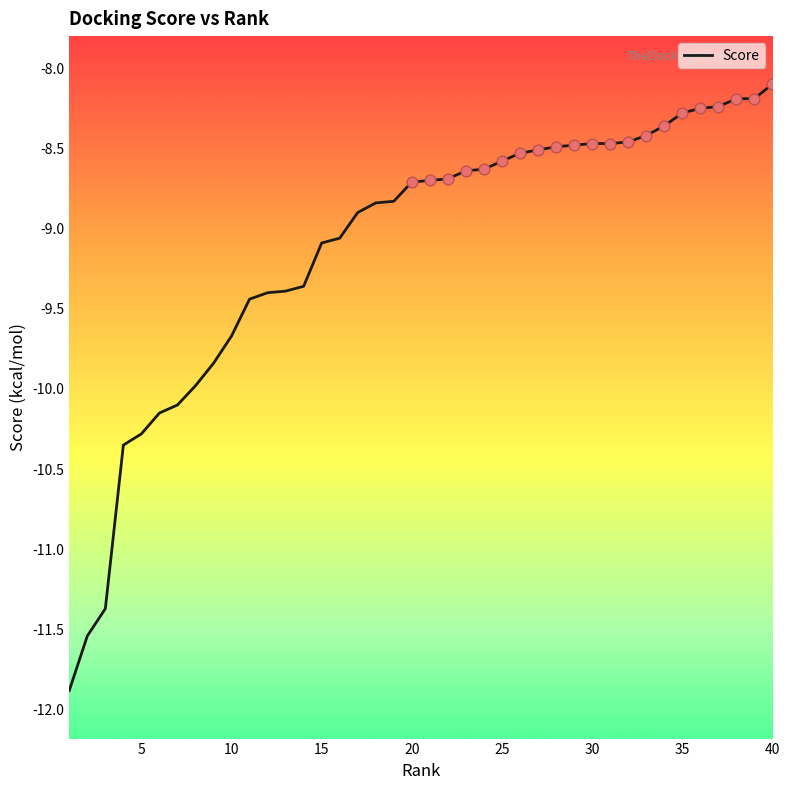

What is the difference between the maximum and minimum values?

3.8